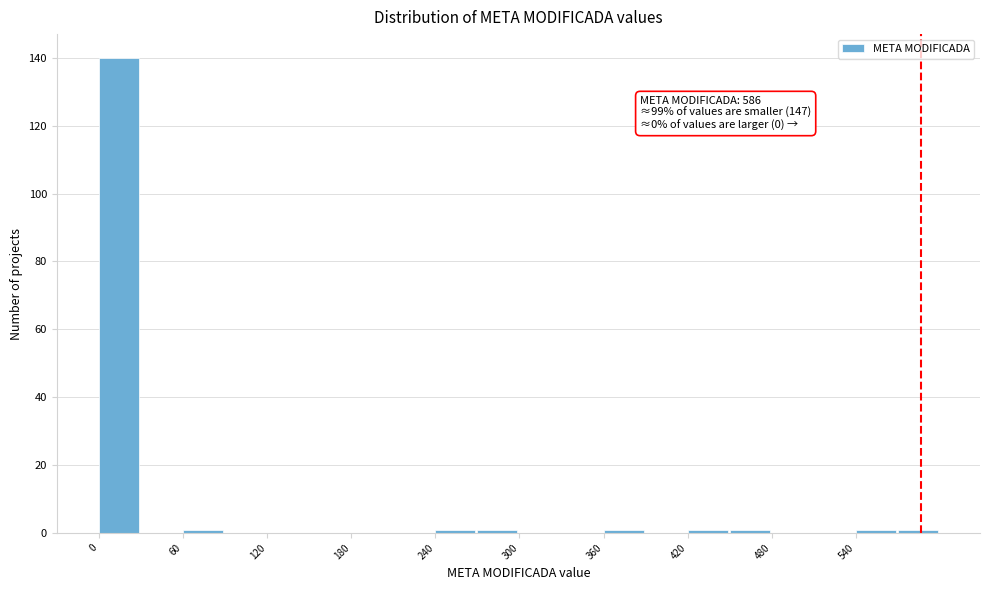

Read against the x-axis, roughly where is the centre of the tallest bar?

10